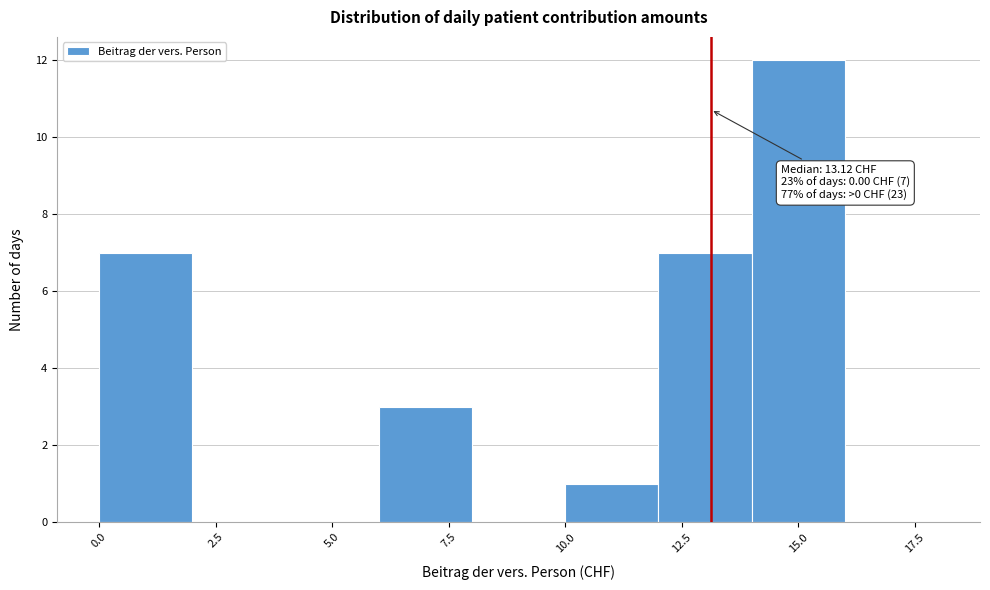

Over which range of the x-axis is the bar tallest?

14 to 16